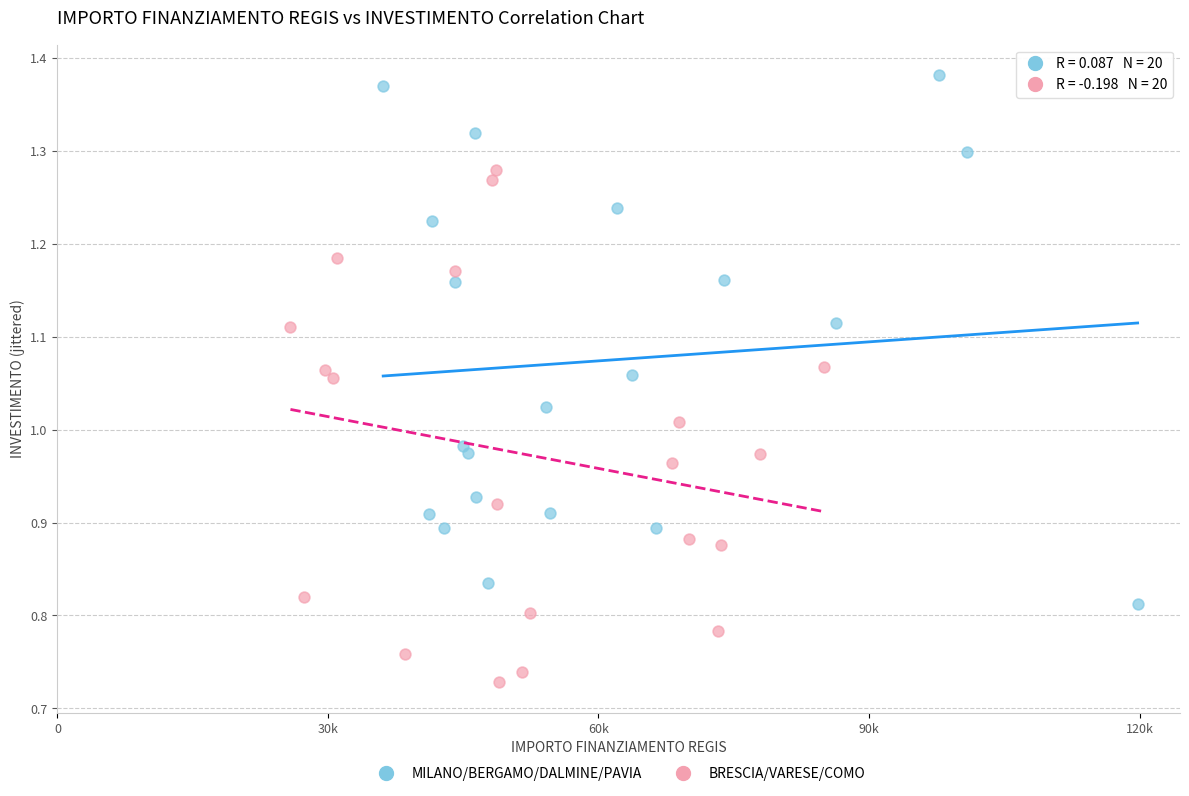

Which series contains the highest Y value?

MILANO/BERGAMO/DALMINE/PAVIA